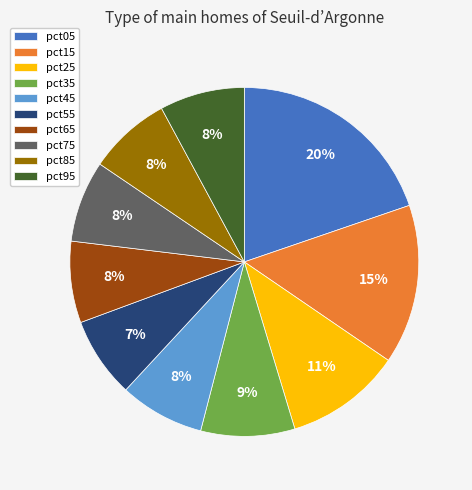

Does pct25 represent more than half of the total?

No